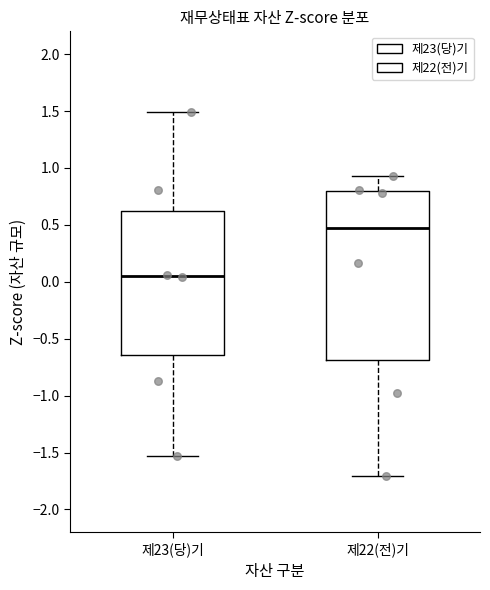

Which box is the tallest, from its lower edge to its upper edge?

제22(전)기